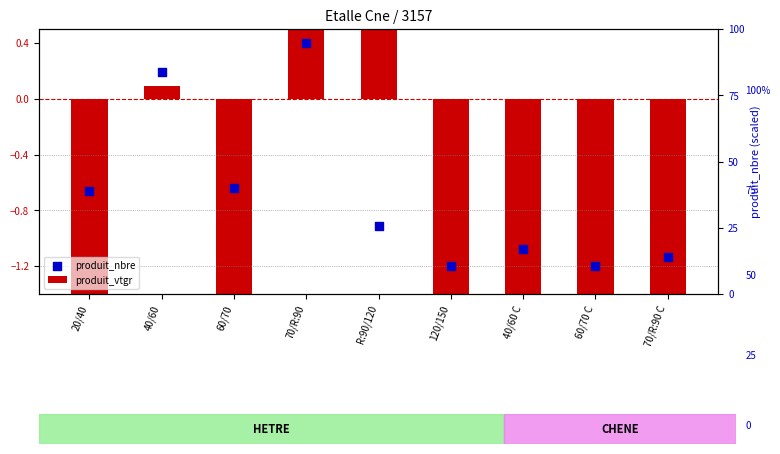

What is the total value across all series at 70/R:90?

37.9